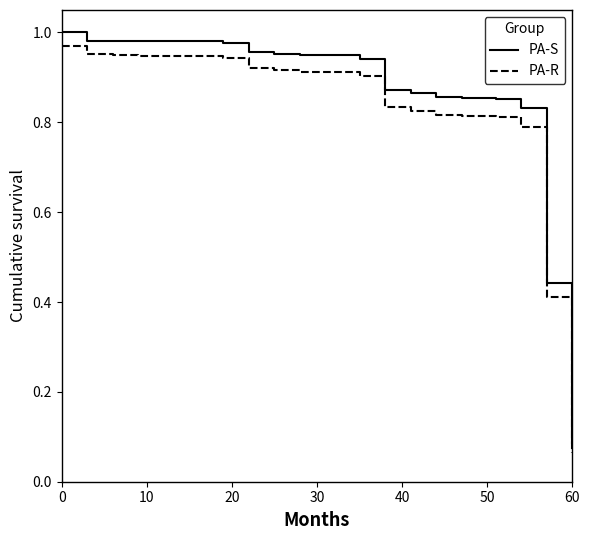

What is the sum of all PA-R values?

16.6